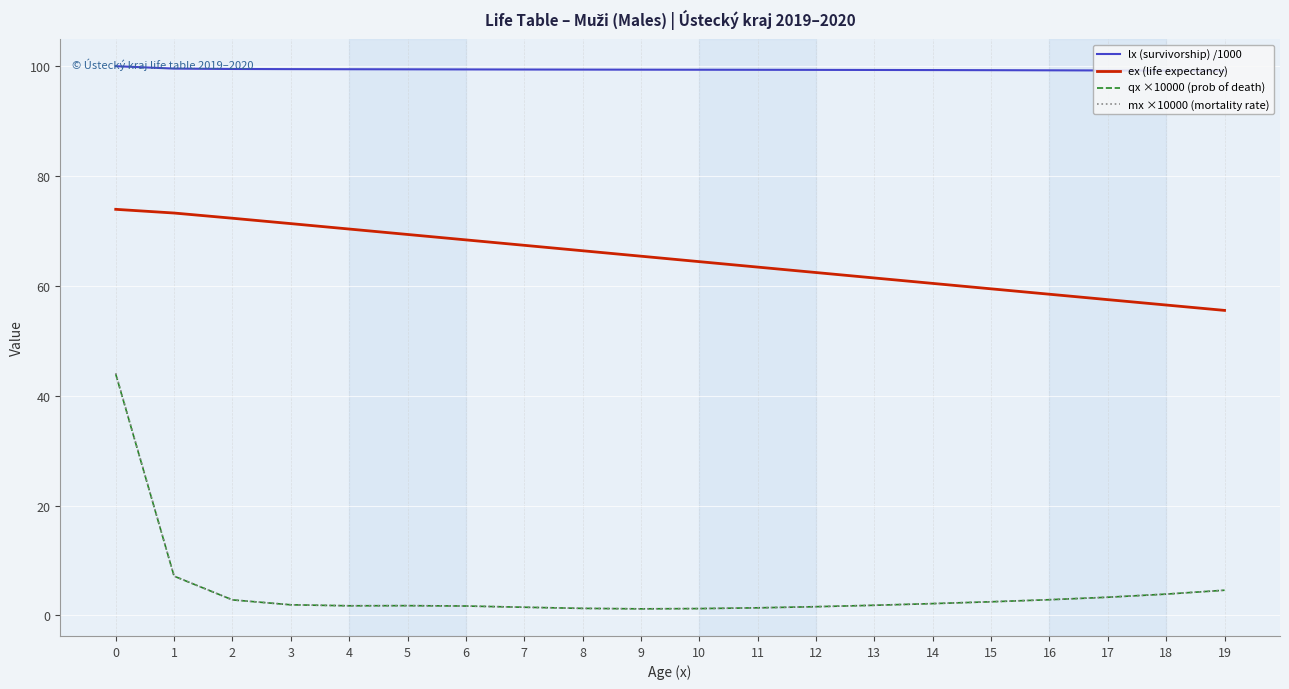

The ex (life expectancy) series shows 73.9 at 0. True or false?

True